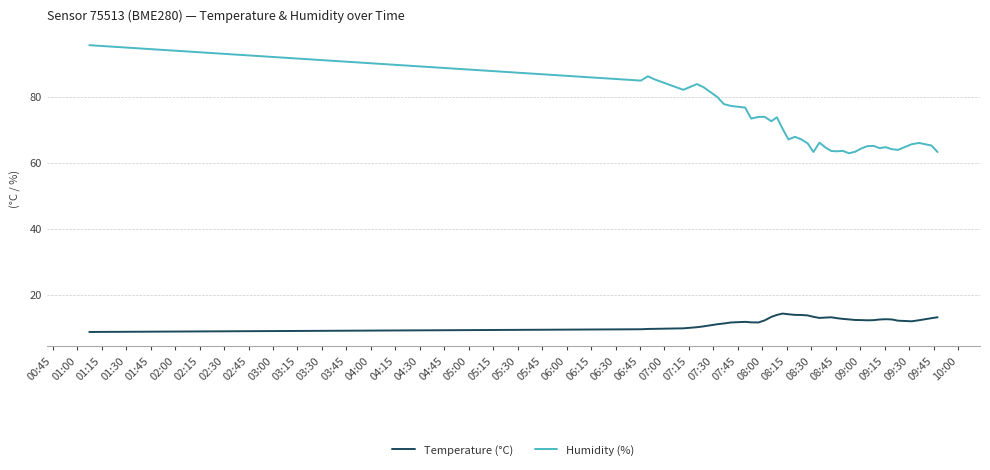

What is the greatest value displayed?

95.5